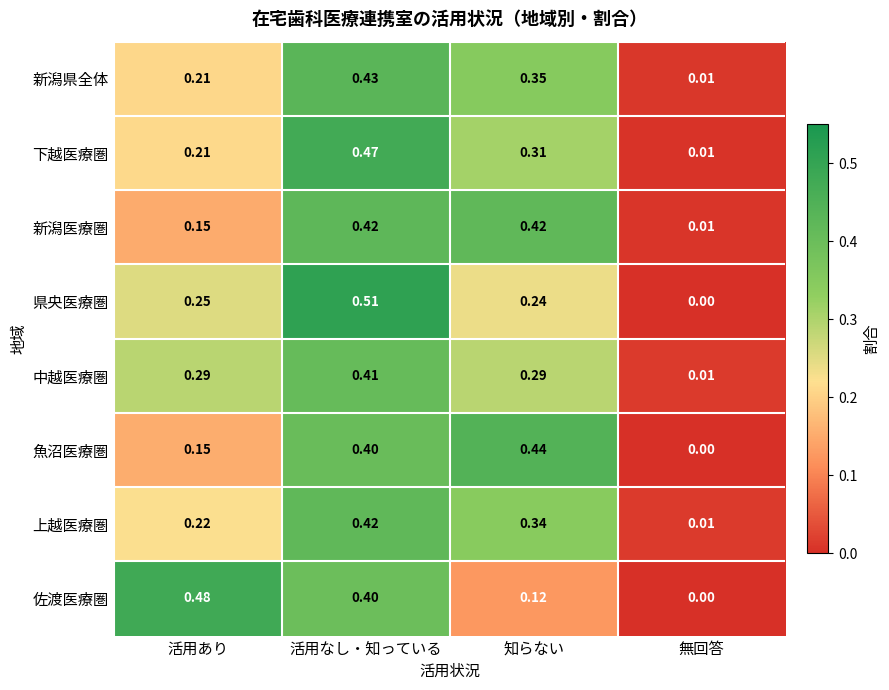

Is the value of 中越医療圏 at 活用あり greater than the value of 上越医療圏 at 活用あり?

Yes